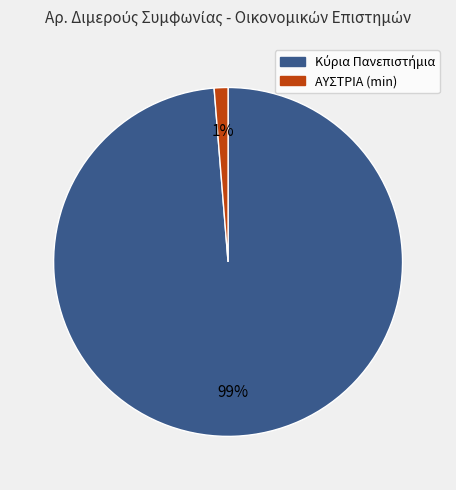

Is there a majority slice in this chart?

Yes